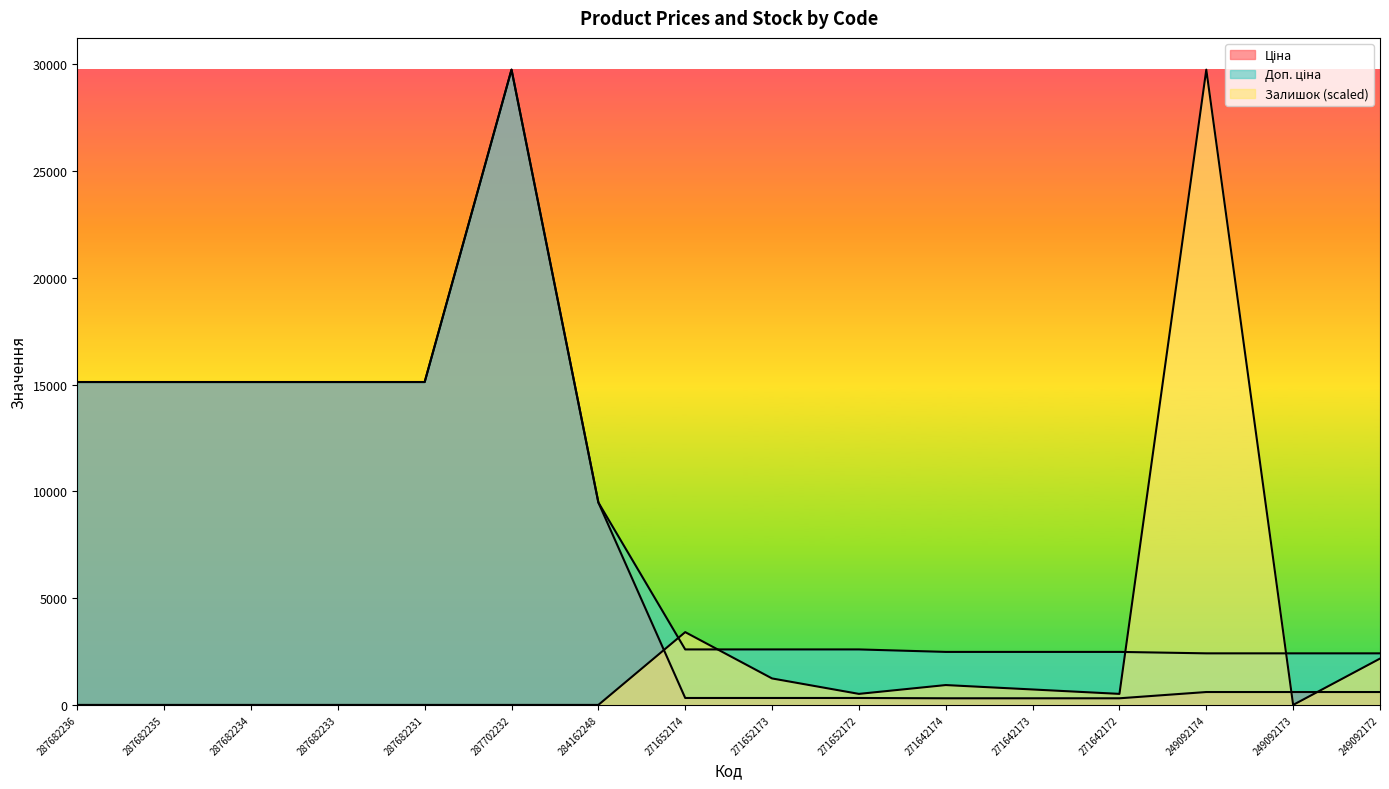

True or false: Ціна has a value of 103.4 at 271652174.

False